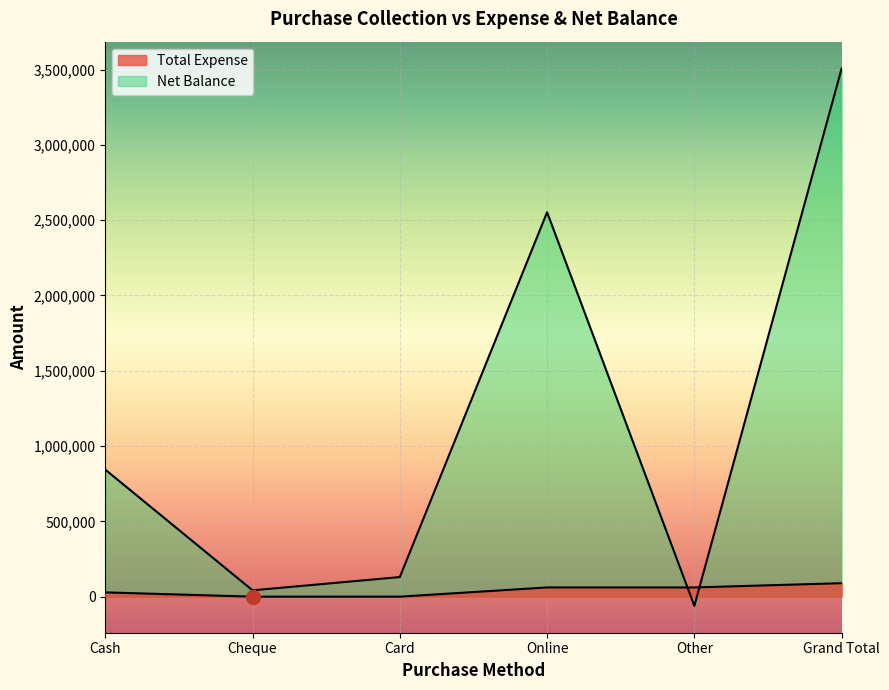

How many lines are shown in the chart?

2